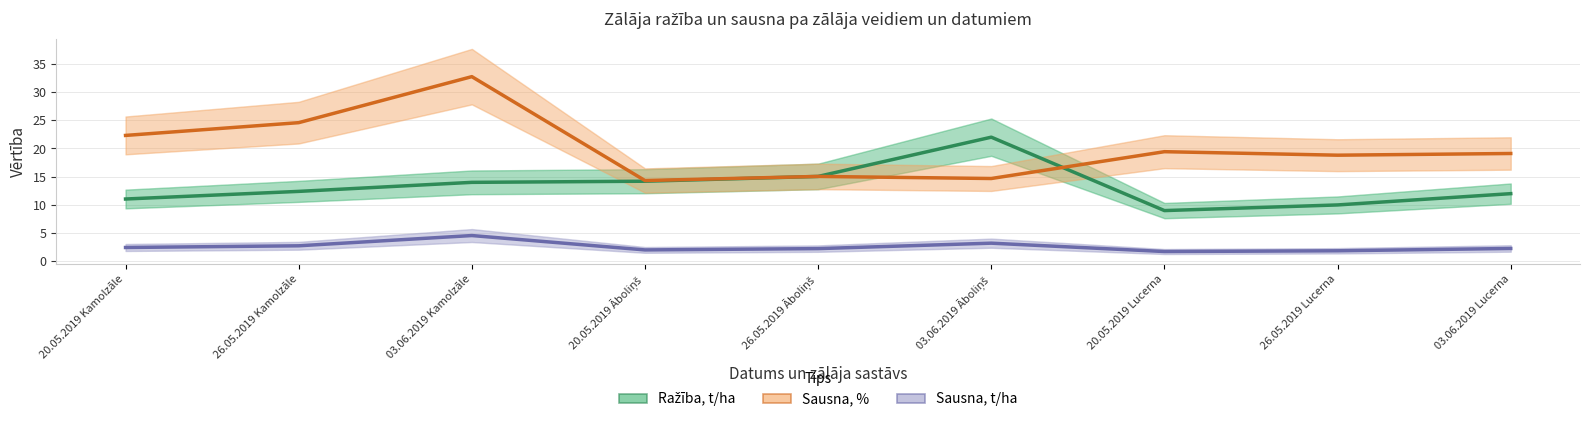

List the series in order of their peak value, highest first.

Sausna, %, Ražība, t/ha, Sausna, t/ha